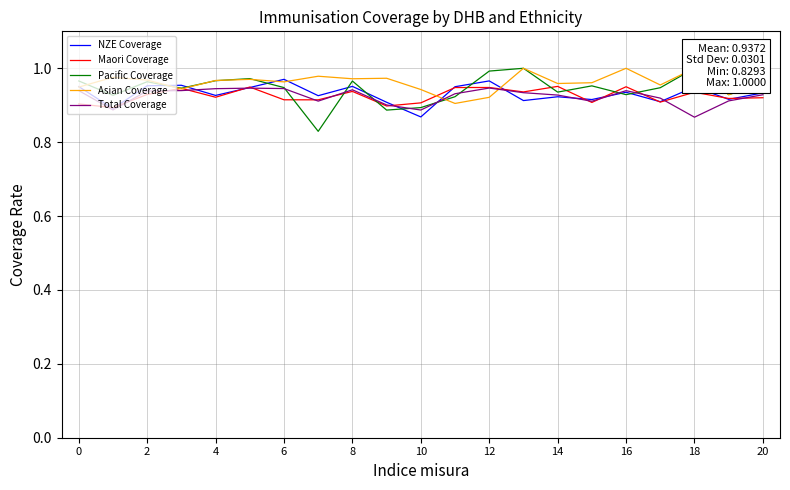

True or false: Asian Coverage and NZE Coverage intersect in this chart.

True